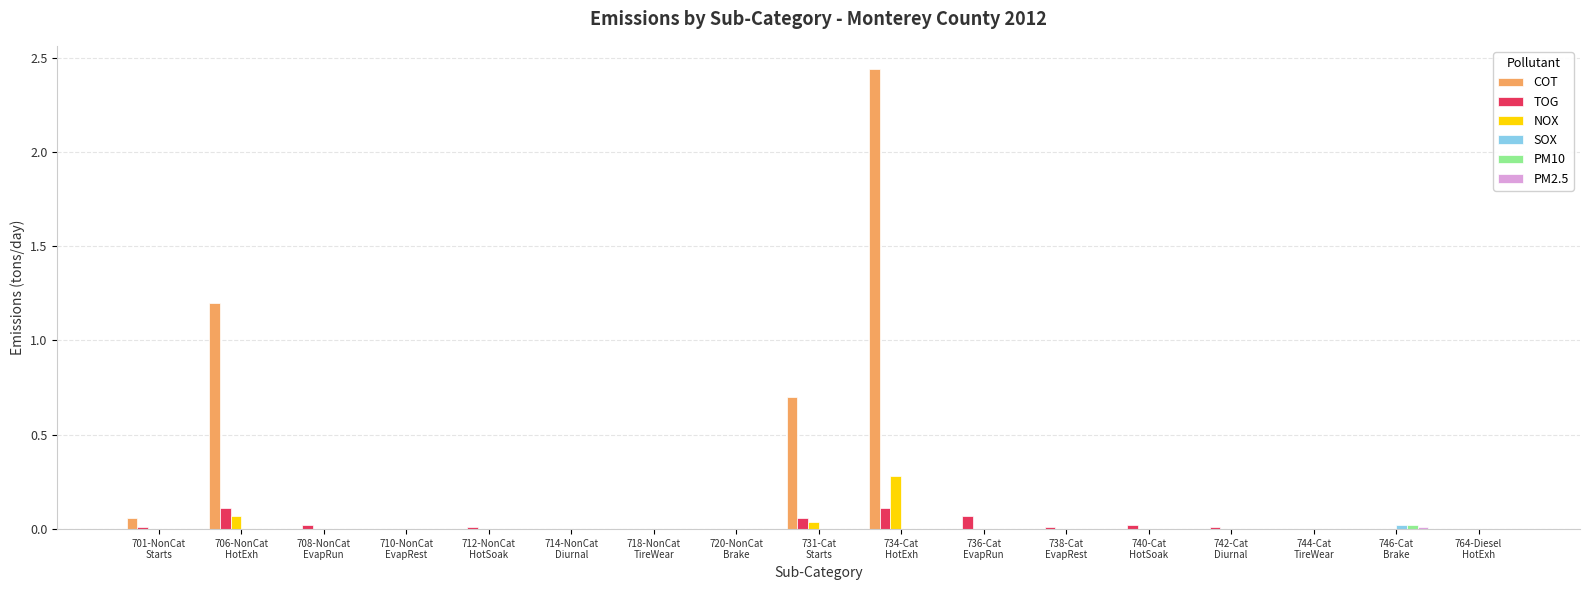

What is the sum of all NOX values?

0.4